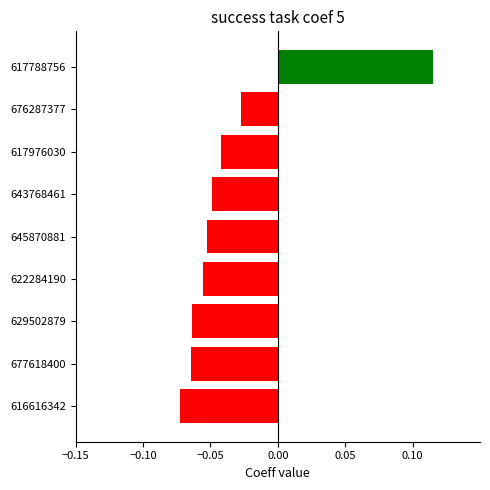

Which category has the highest value across all series?

617788756